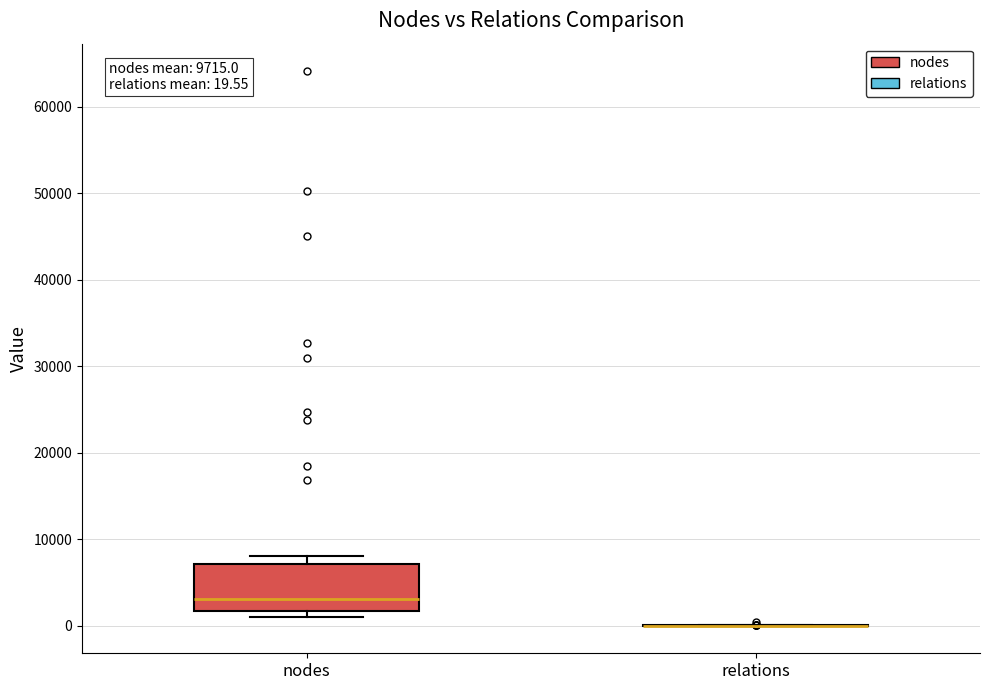

Which box is the tallest, from its lower edge to its upper edge?

nodes